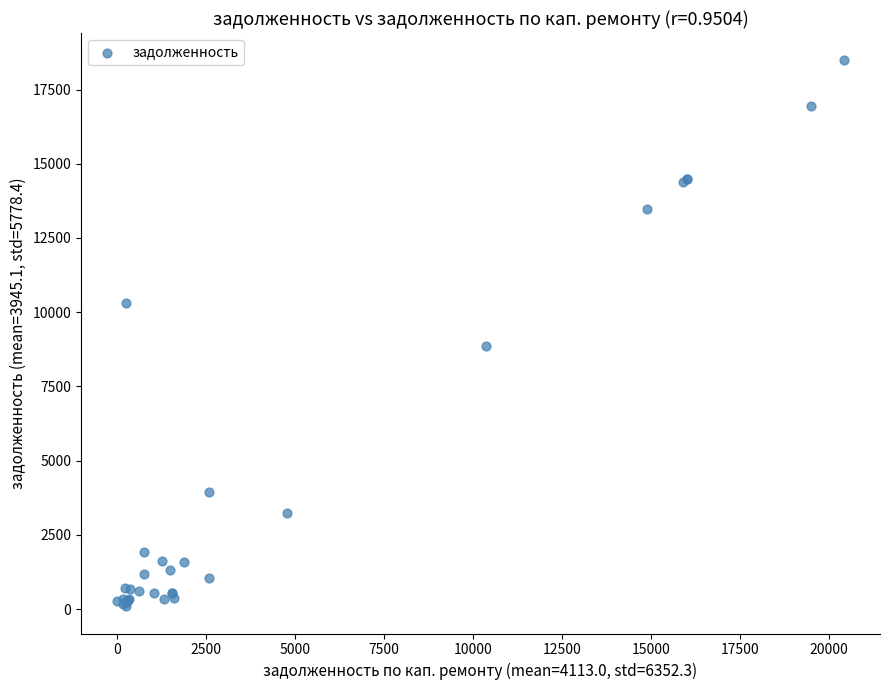

What Y value in the scatter plot is closest to 9288?

8853.9